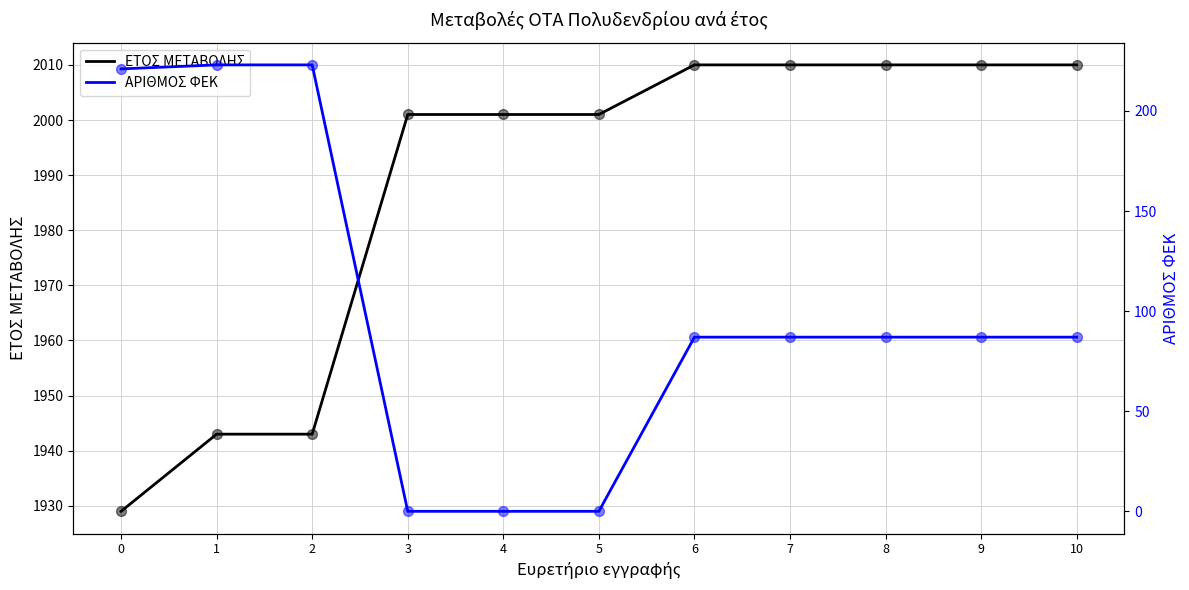

Which series contains the highest Y value?

ΕΤΟΣ ΜΕΤΑΒΟΛΗΣ